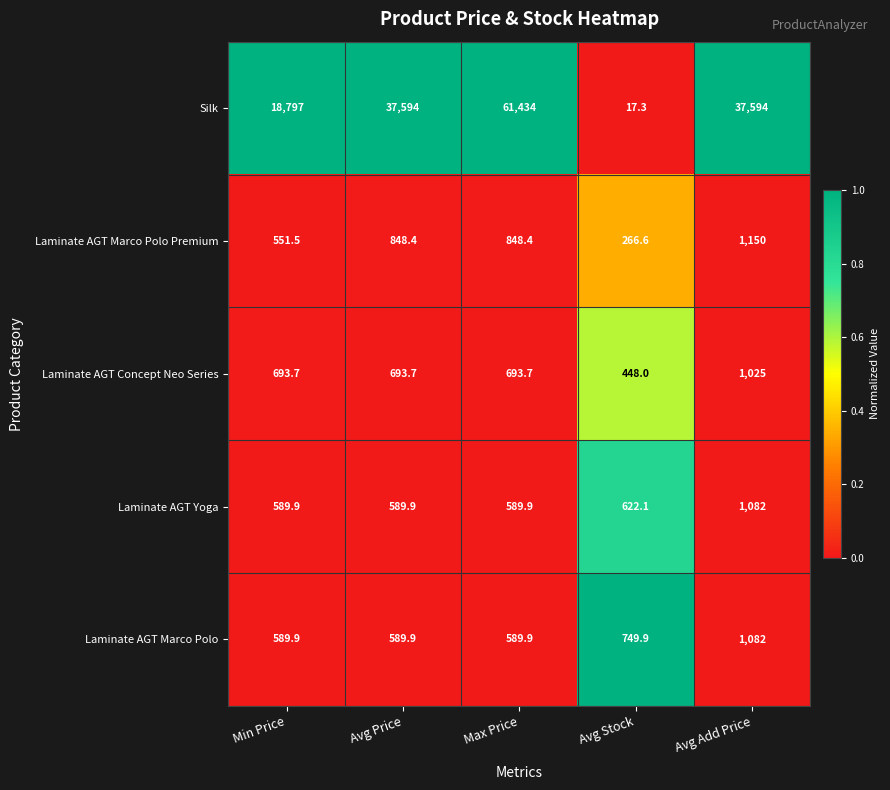

At which category is the sum across all series the highest?

Max Price